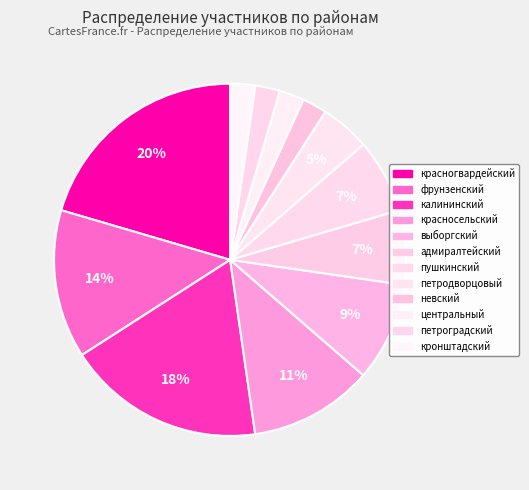

How many slices are in this pie chart?

12